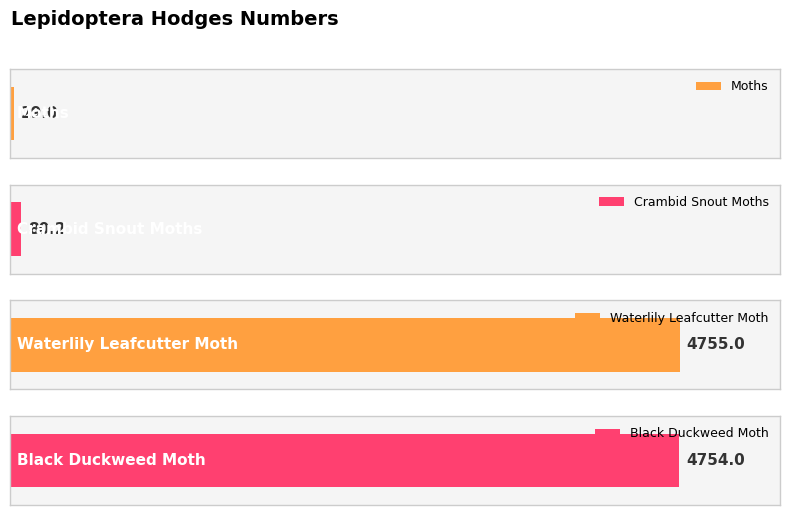

Approximately how many times larger is the value at Black Duckweed Moth compared to Waterlily Leafcutter Moth?

1.0